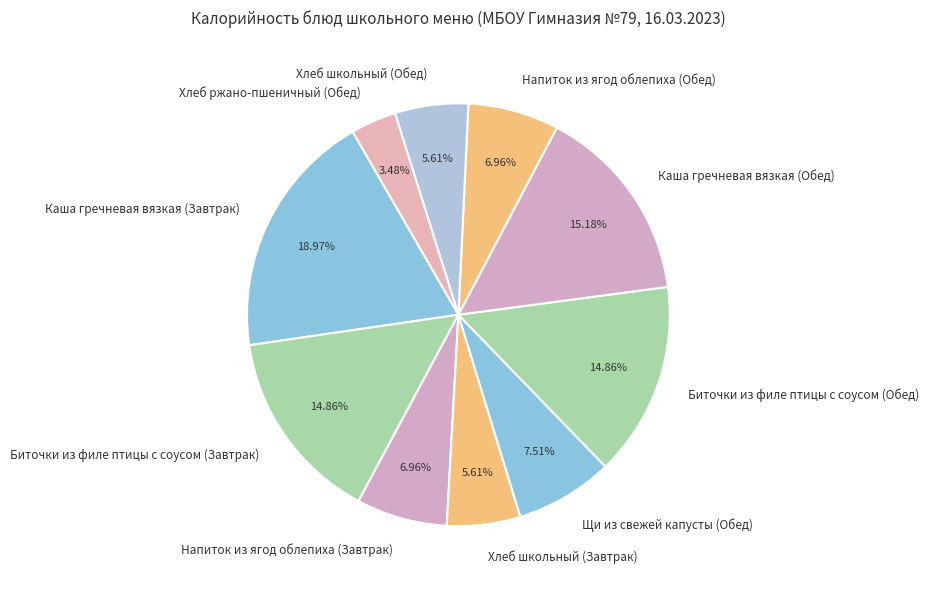

Does any single category account for the majority?

No